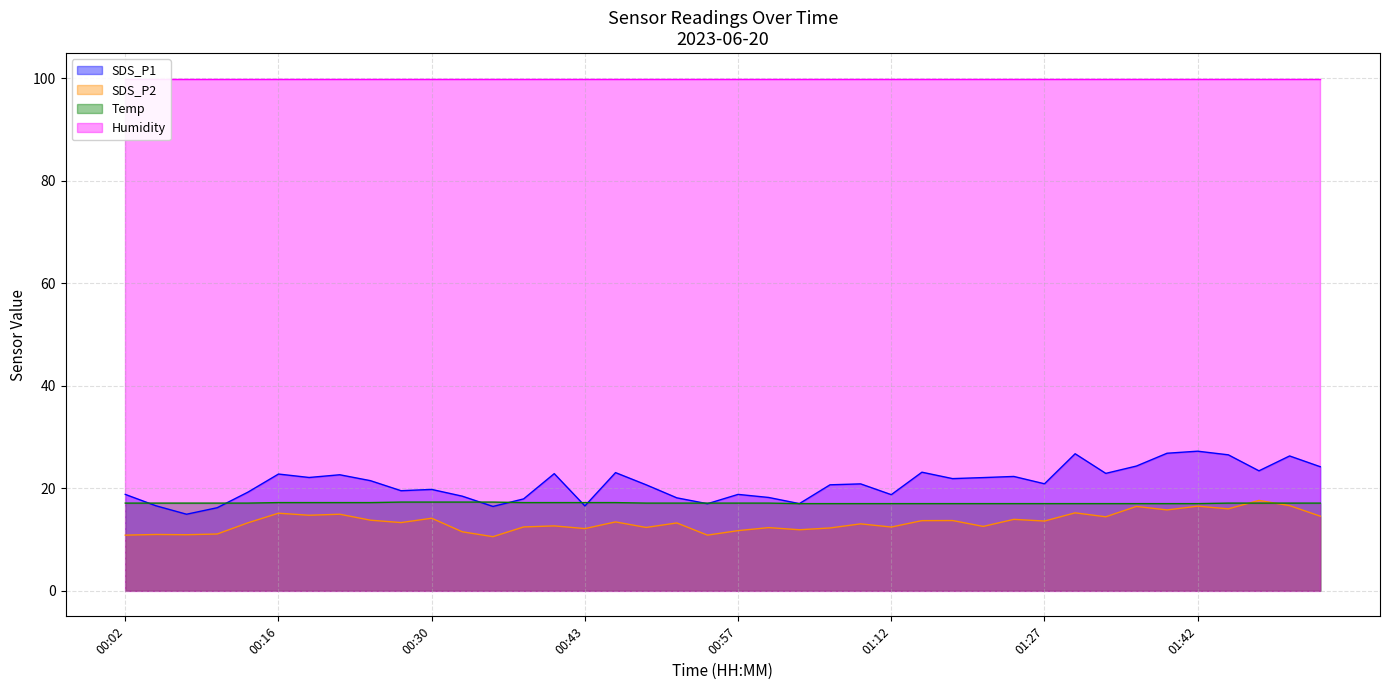

What is the sum of the Temp values at 01:00 and 00:02?

34.2